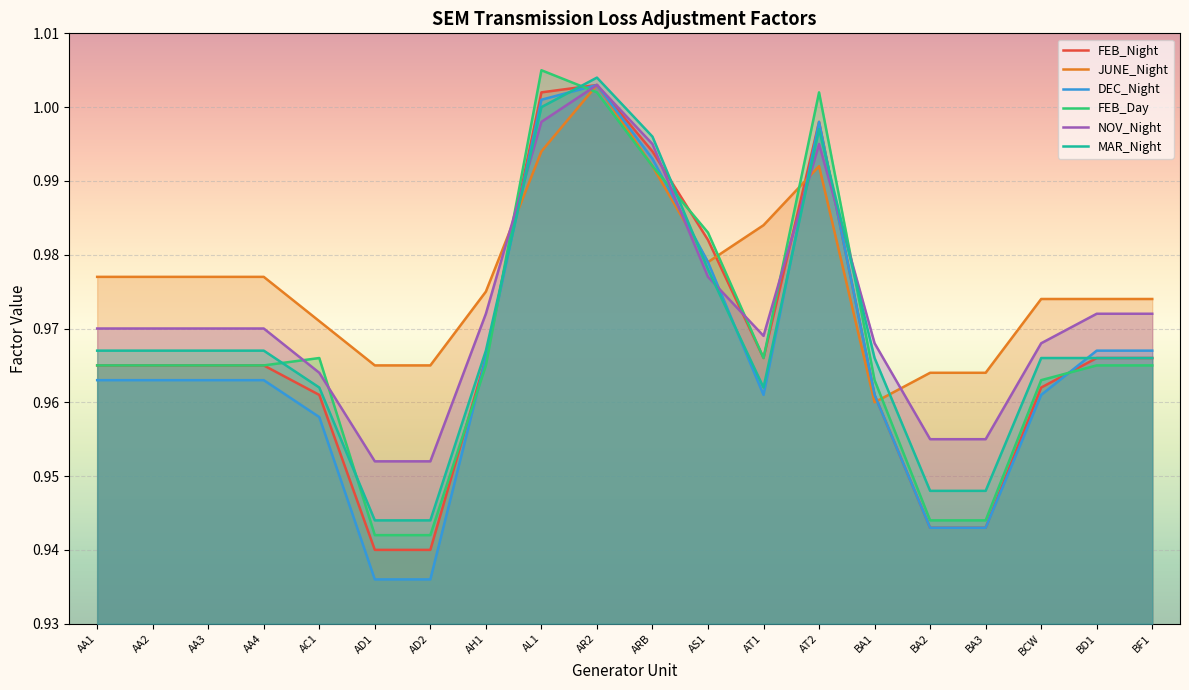

What is the difference between the maximum and minimum values in the FEB_Day series?

0.1